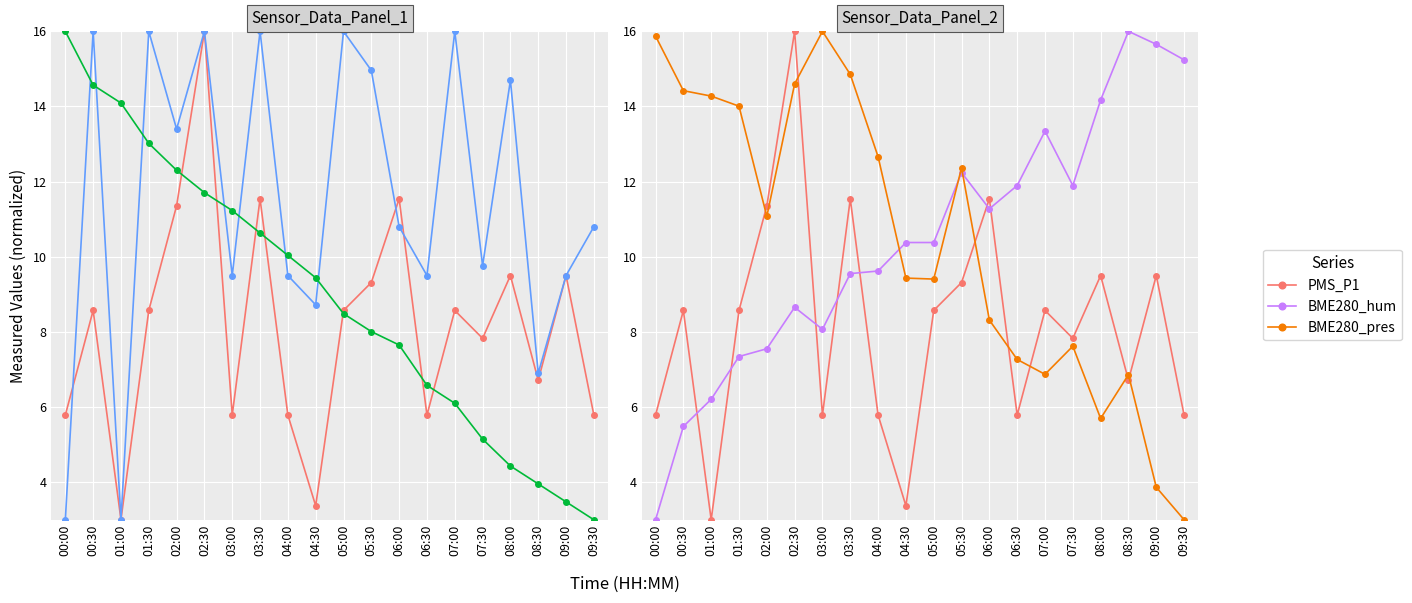

How many values in the BME280_pres series are below 11?

10